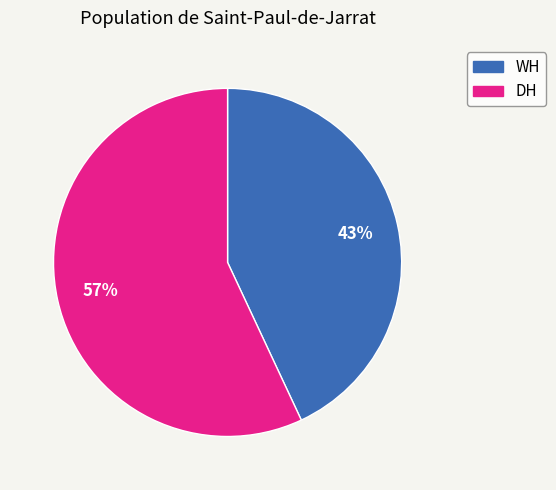

Rank the categories by value from lowest to highest.

WH, DH